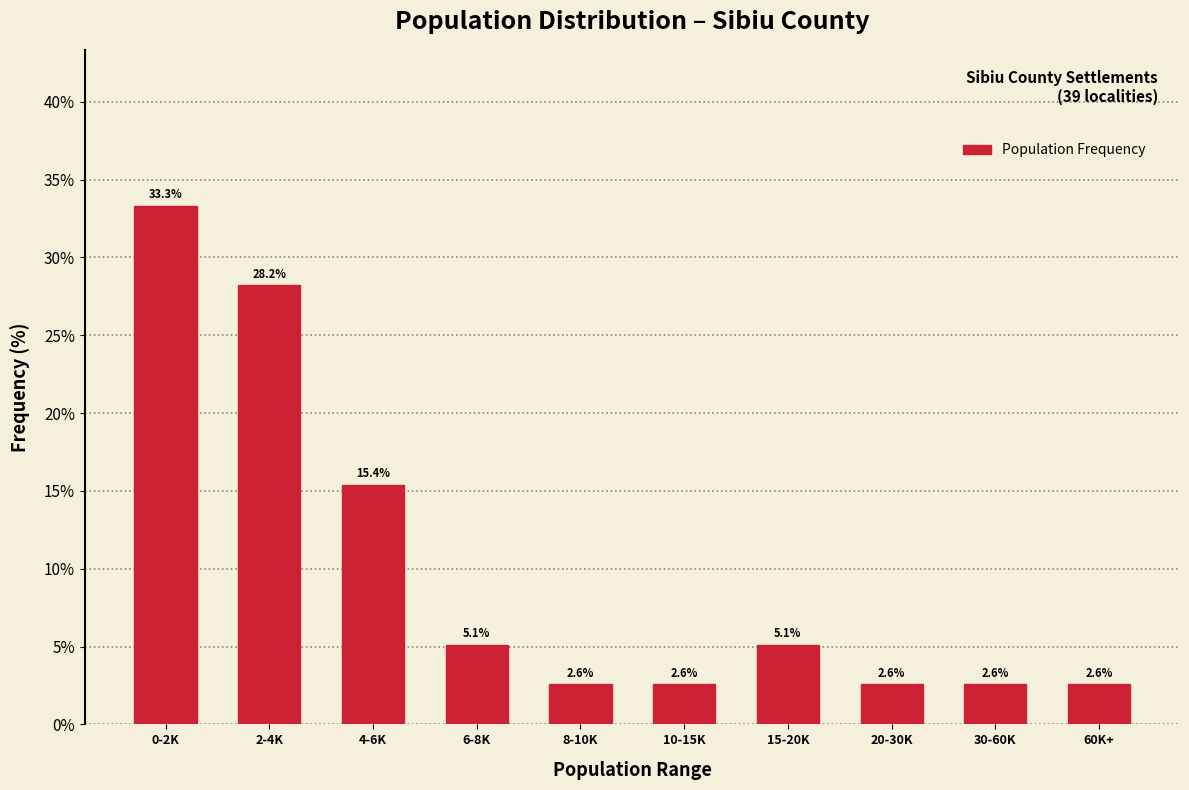

Reading right to left, list all the values displayed in this chart.

2.6	2.6	2.6	5.1	2.6	2.6	5.1	15.4	28.2	33.3